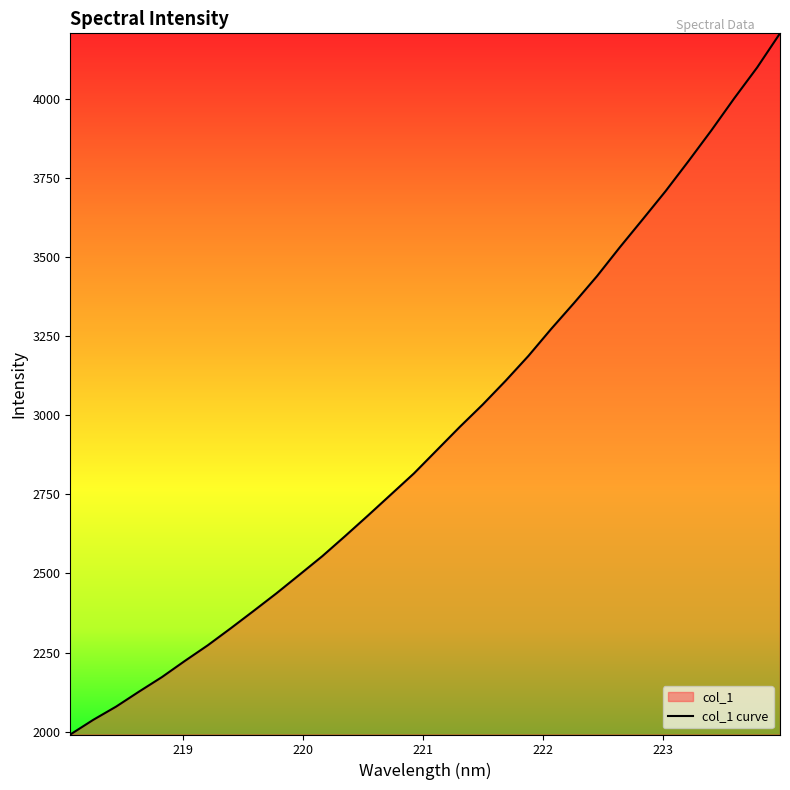

What is the difference between the values at 219.0156 and 222.263?

1131.8